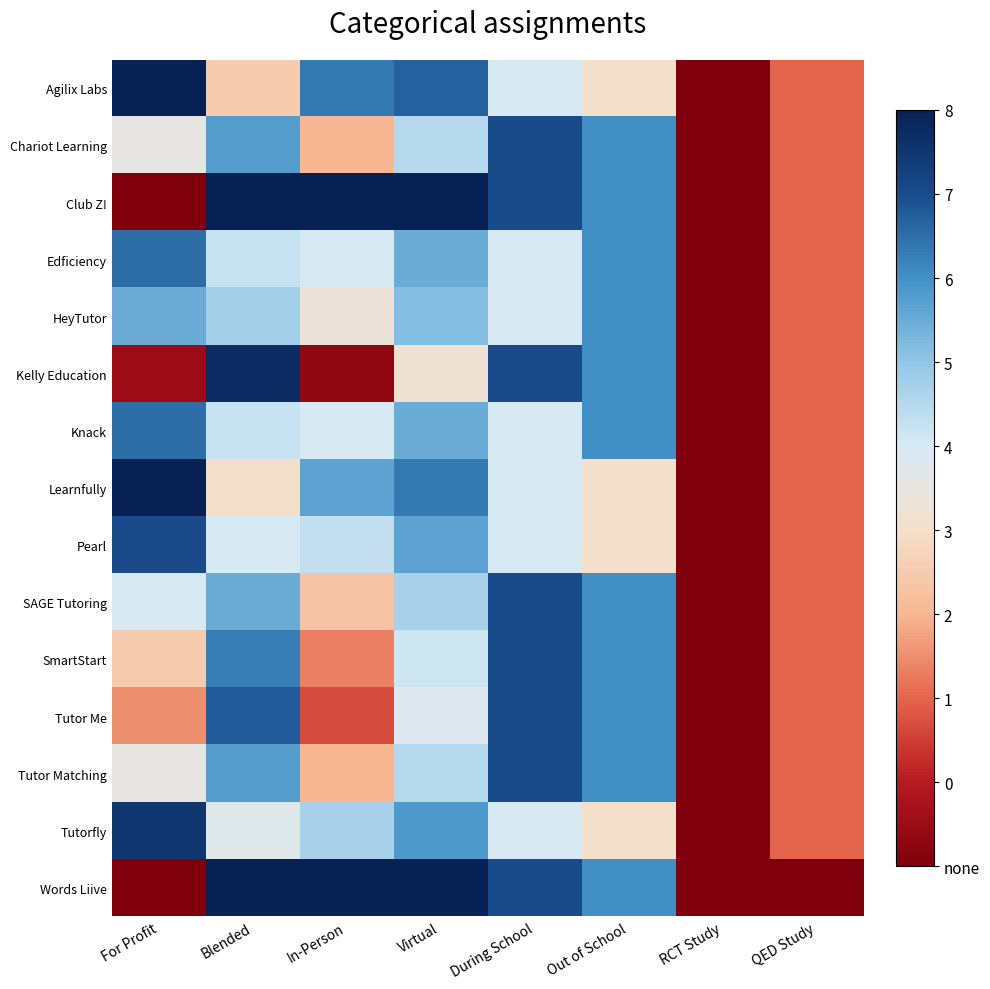

Between RCT Study and For Profit, which is larger?

For Profit